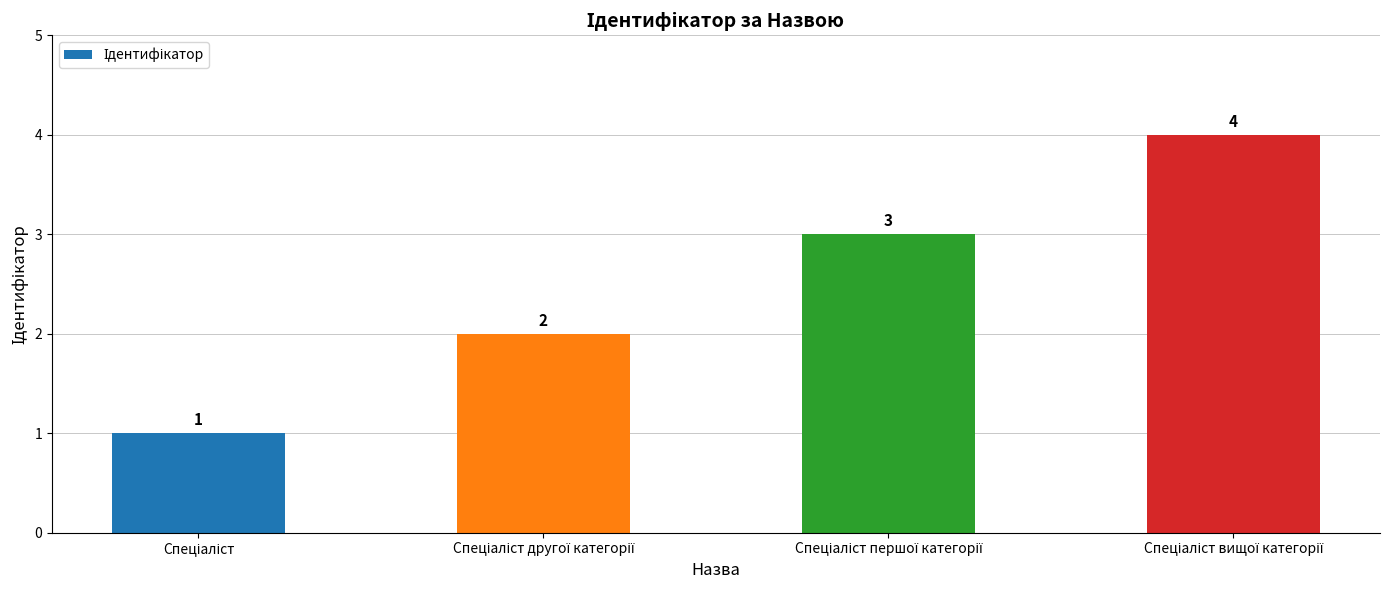

What is the value of the 3rd bar from the left?

3